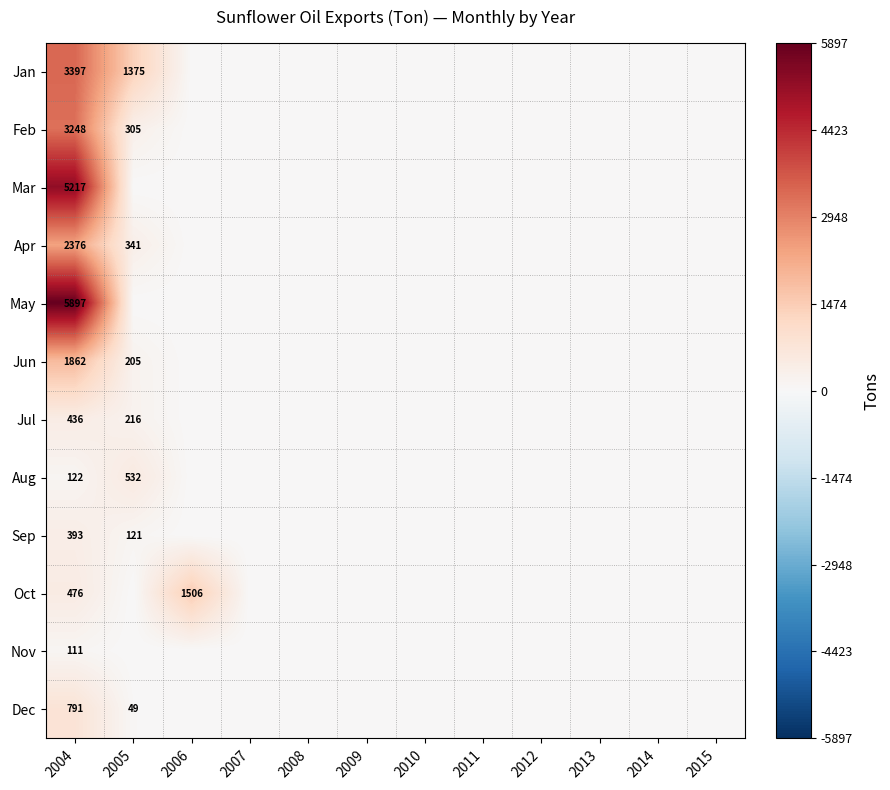

The value of Jul at 2014 is 291. True or false?

False